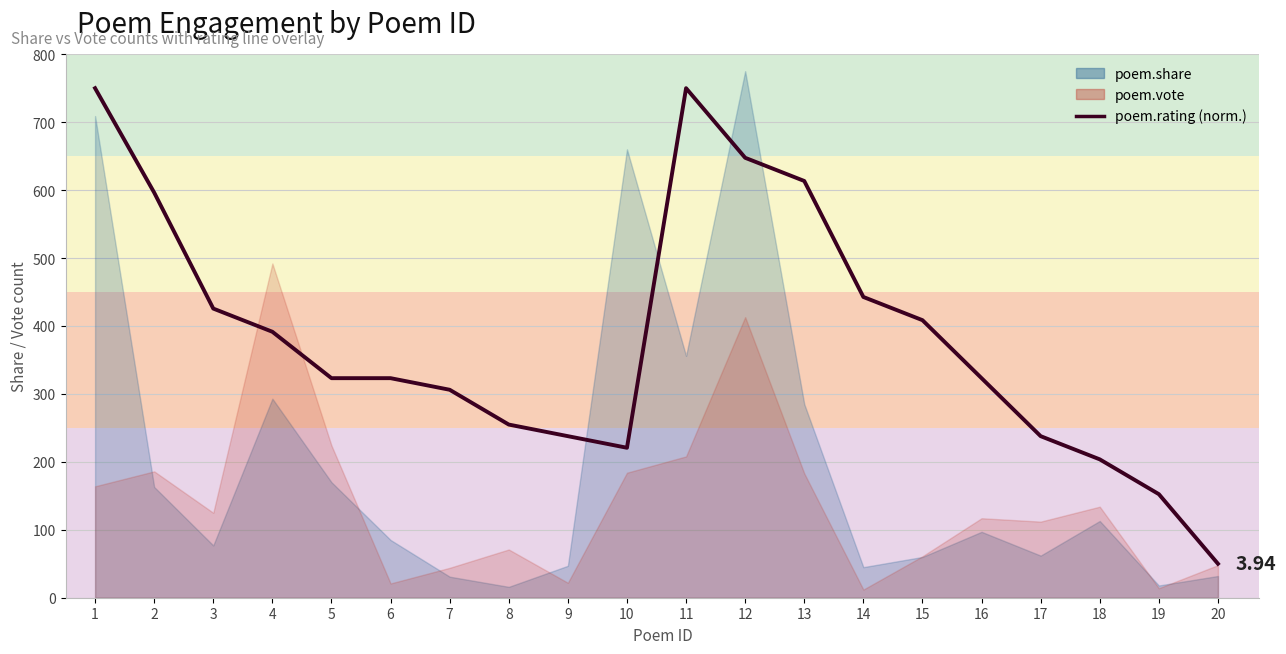

Between 16 and 5, which is larger?

16